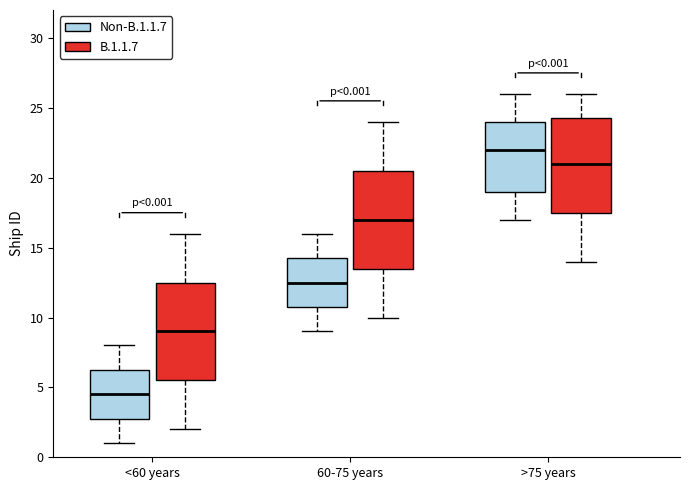

Which box has the highest median line?

>75 years (Non-B.1.1.7)